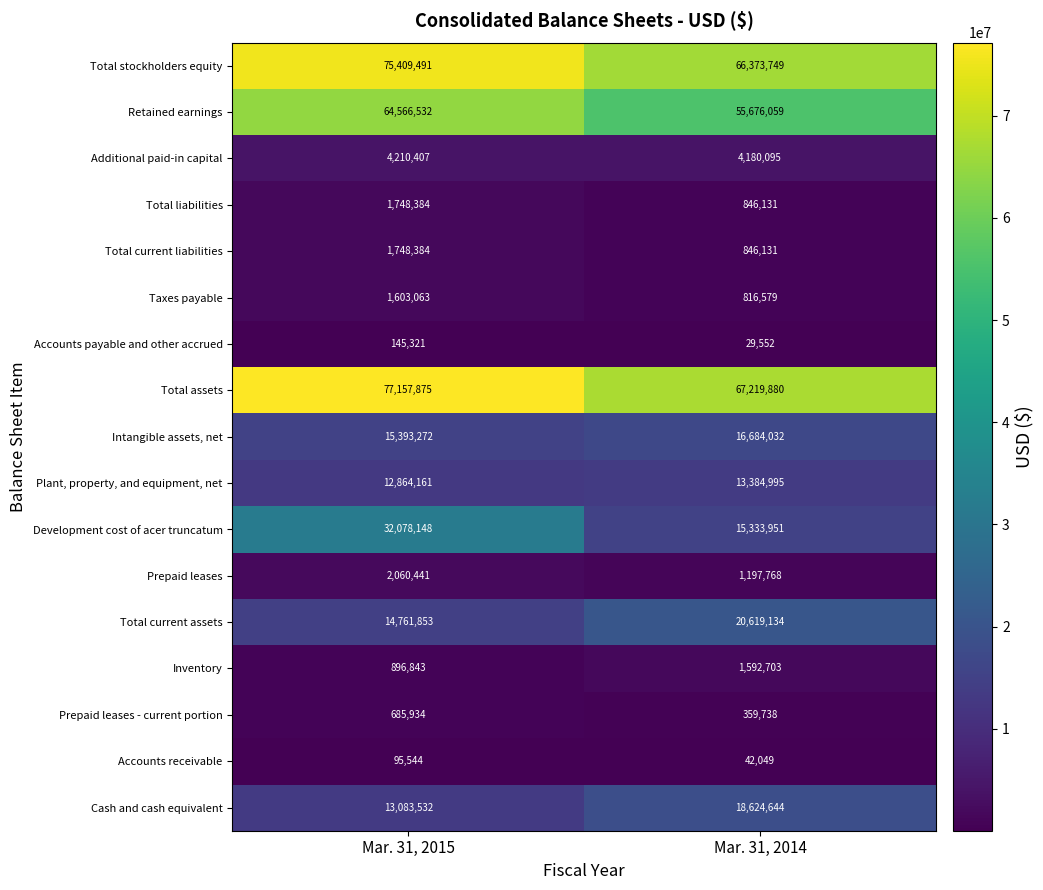

Rank the categories by Intangible assets, net value from highest to lowest.

Mar. 31, 2014, Mar. 31, 2015